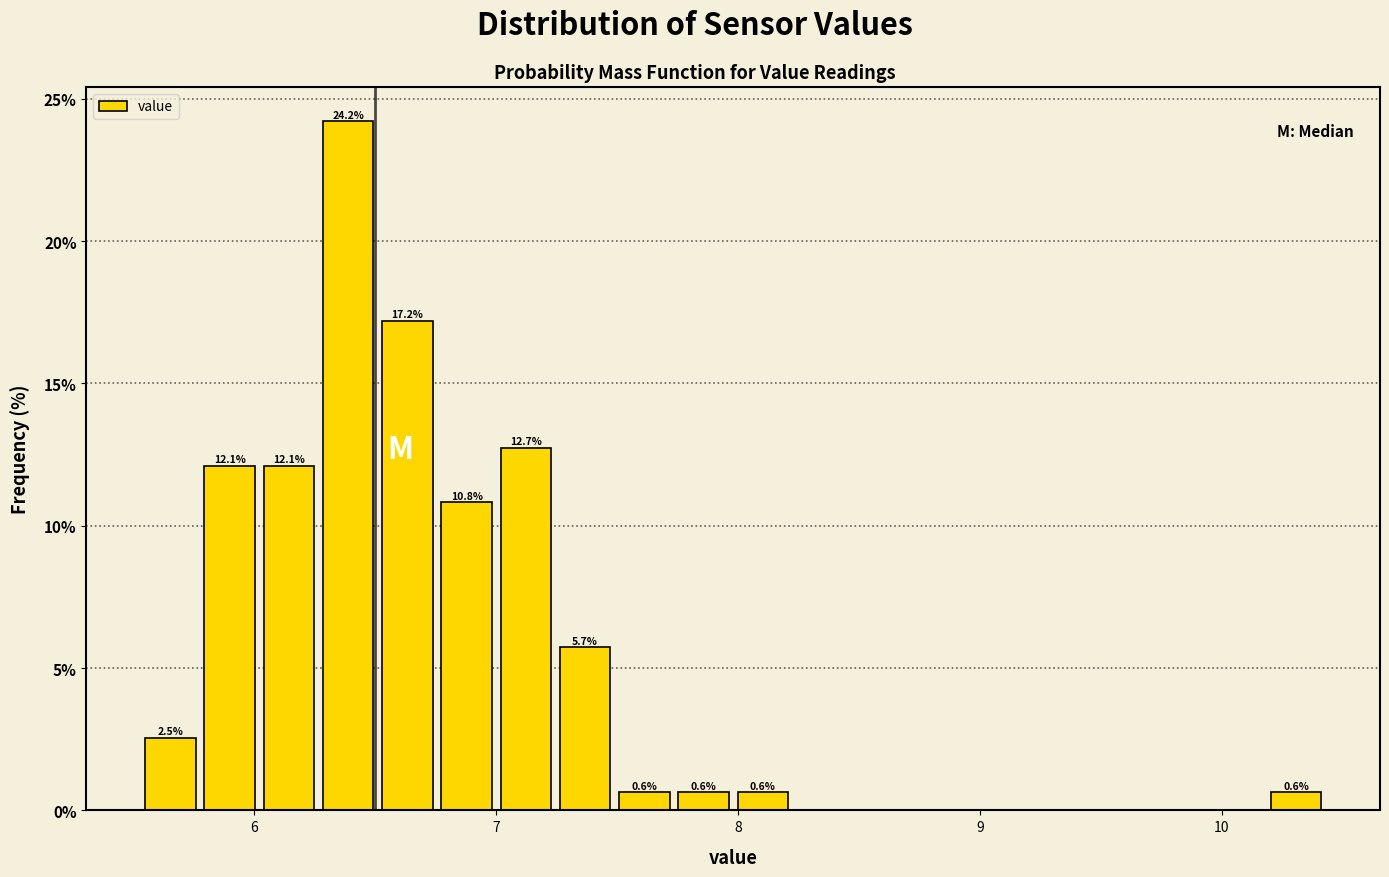

Read against the x-axis, roughly where is the centre of the tallest bar?

6.4